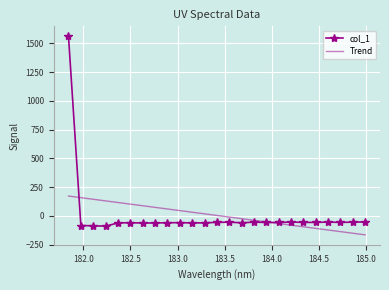

Which series has the largest range (max minus min)?

col_1